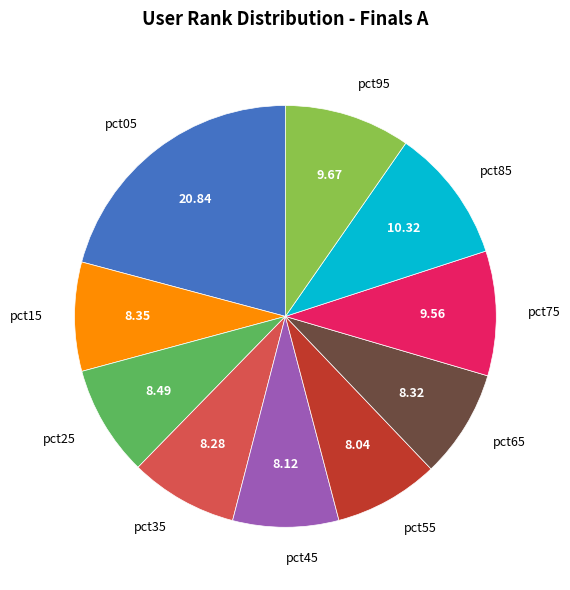

Does any single category account for the majority?

No